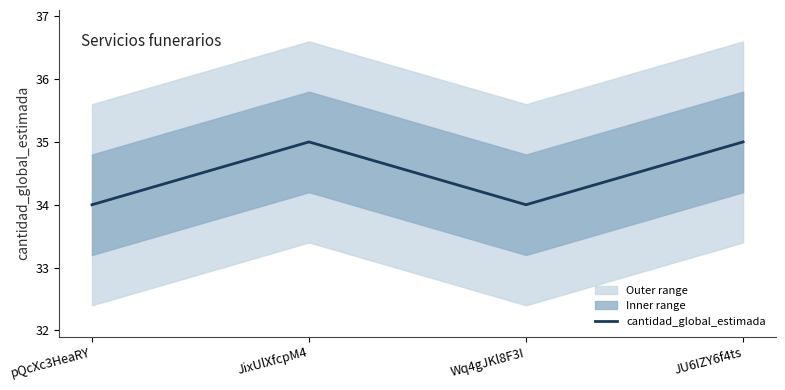

List the labels in order of value, smallest first.

pQcXc3HeaRY, Wq4gJKl8F3I, JixUlXfcpM4, JU6IZY6f4ts